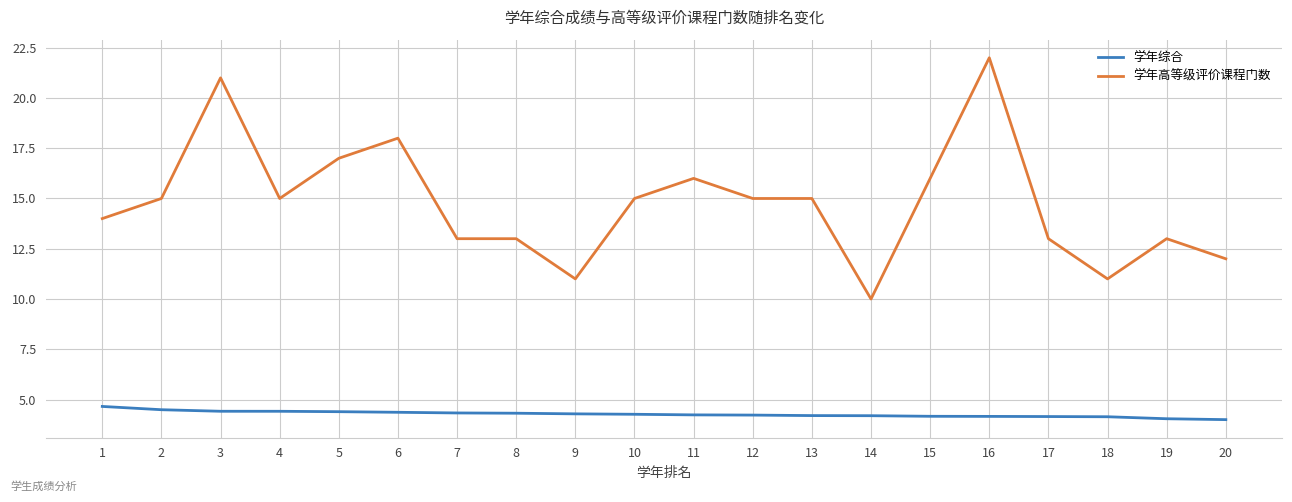

List the series in order of their overall mean, lowest first.

学年综合, 学年高等级评价课程门数